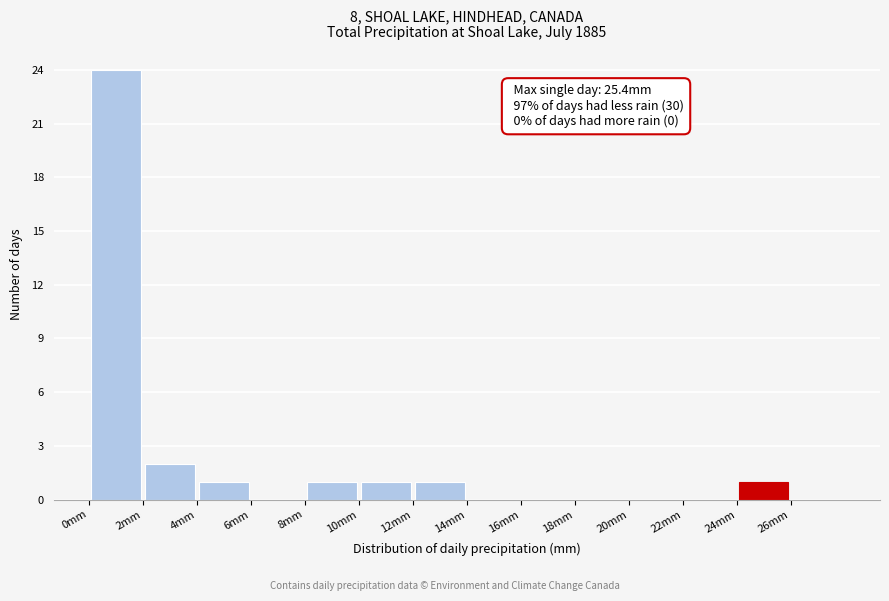

Which range on the x-axis has the tallest bar?

0 to 2